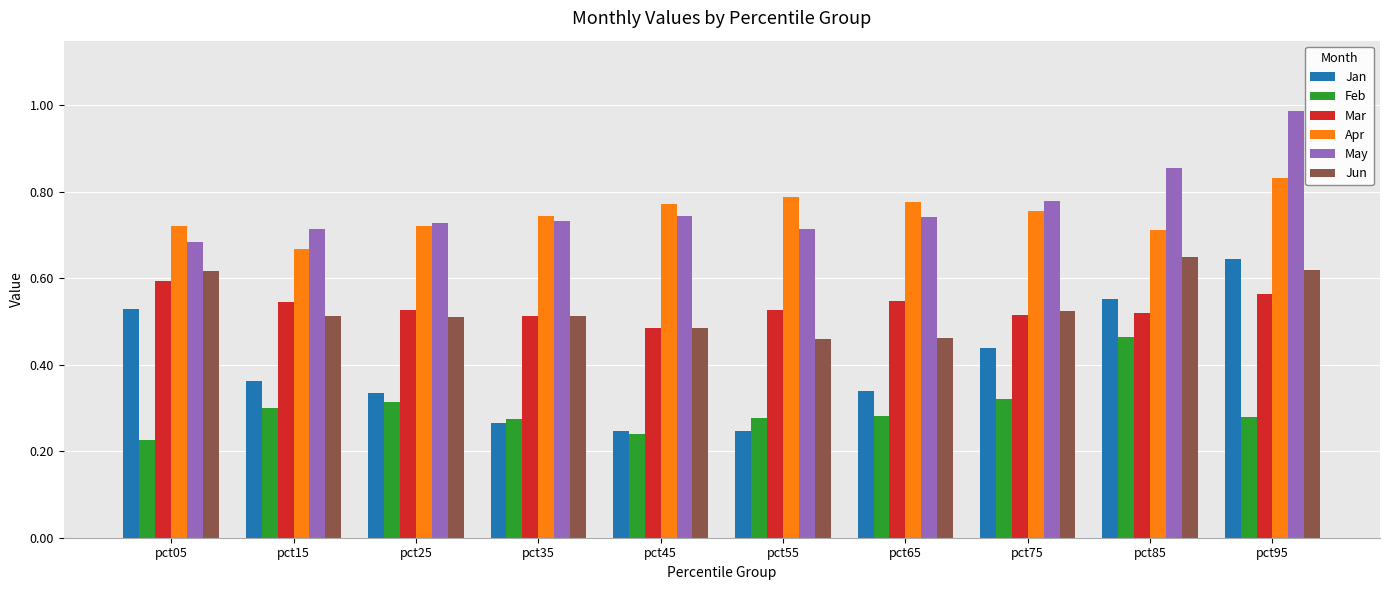

Which label corresponds to the largest value in the chart?

pct95